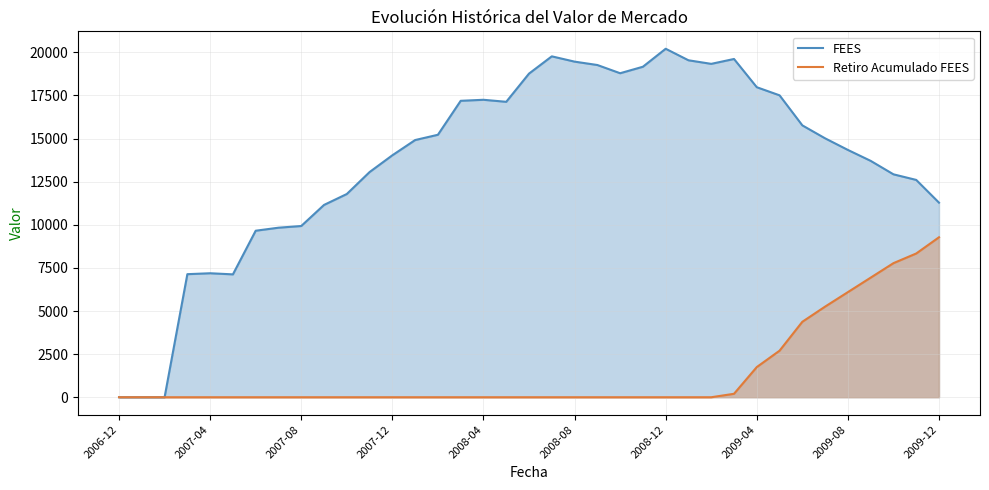

Count the number of categories in the chart.

37